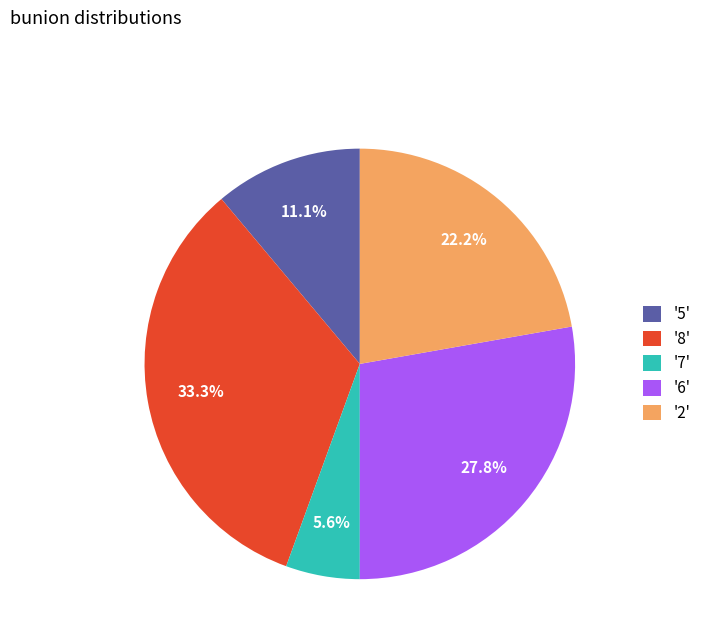

How much of the chart is everything except '7'?

94.4%